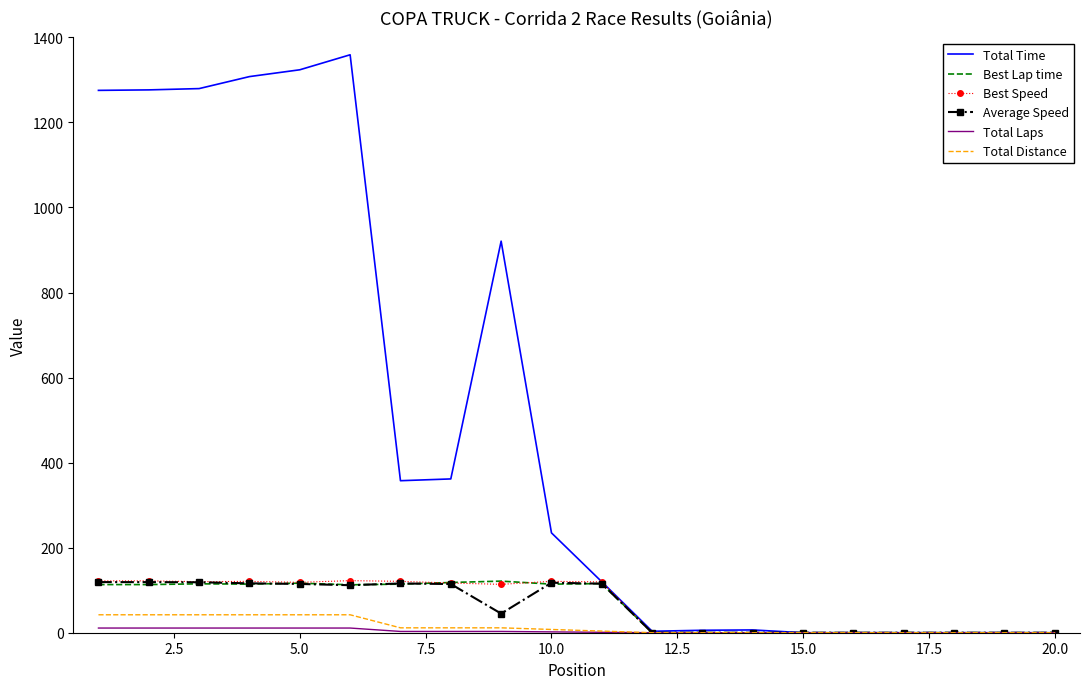

Which series has the largest total across all categories?

Total Time